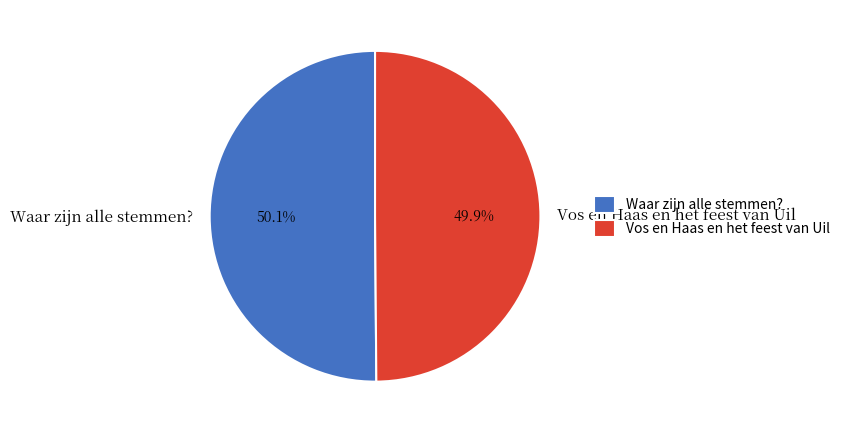

Is there a majority slice in this chart?

Yes